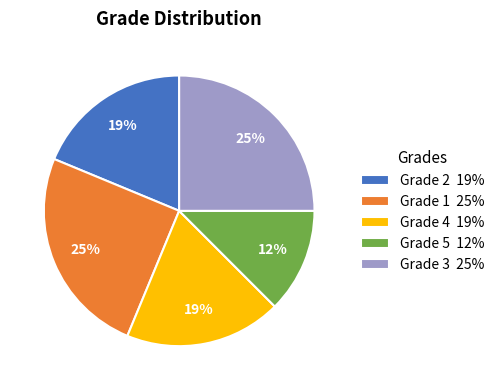

Combined, do Grade 2 19% and Grade 5 12% account for over 50%?

No